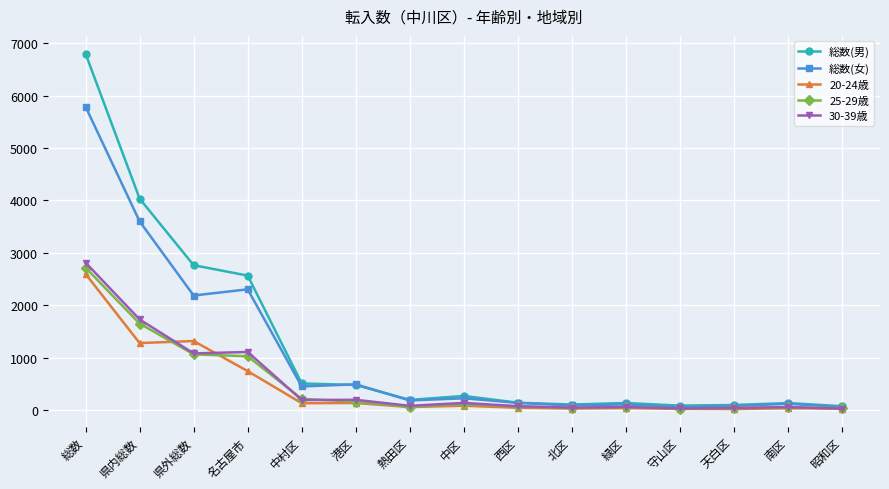

True or false: 20-24歳 has more than 1 points higher than both neighbors.

True